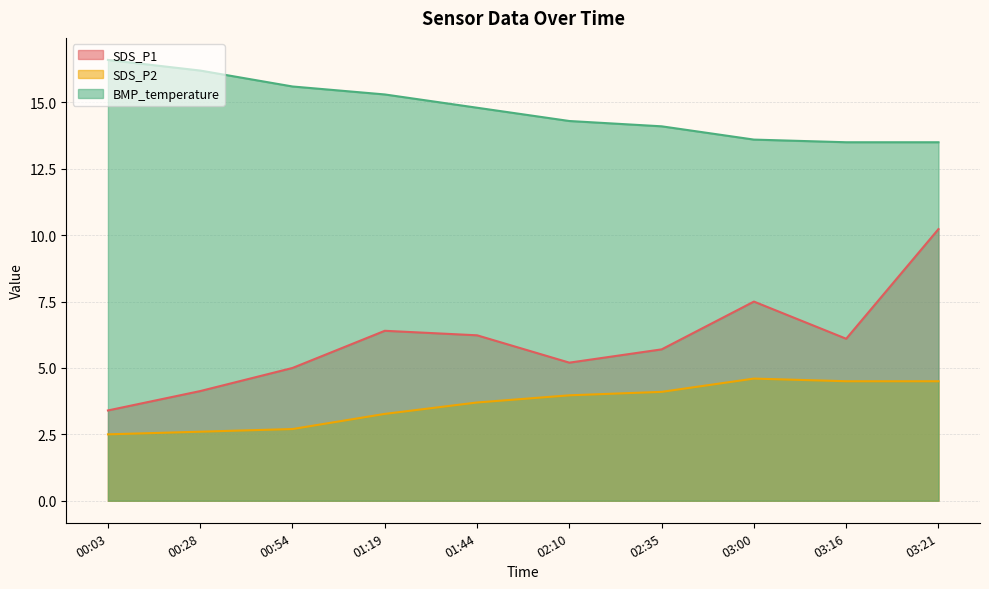

Does the chart have visible grid lines?

Yes